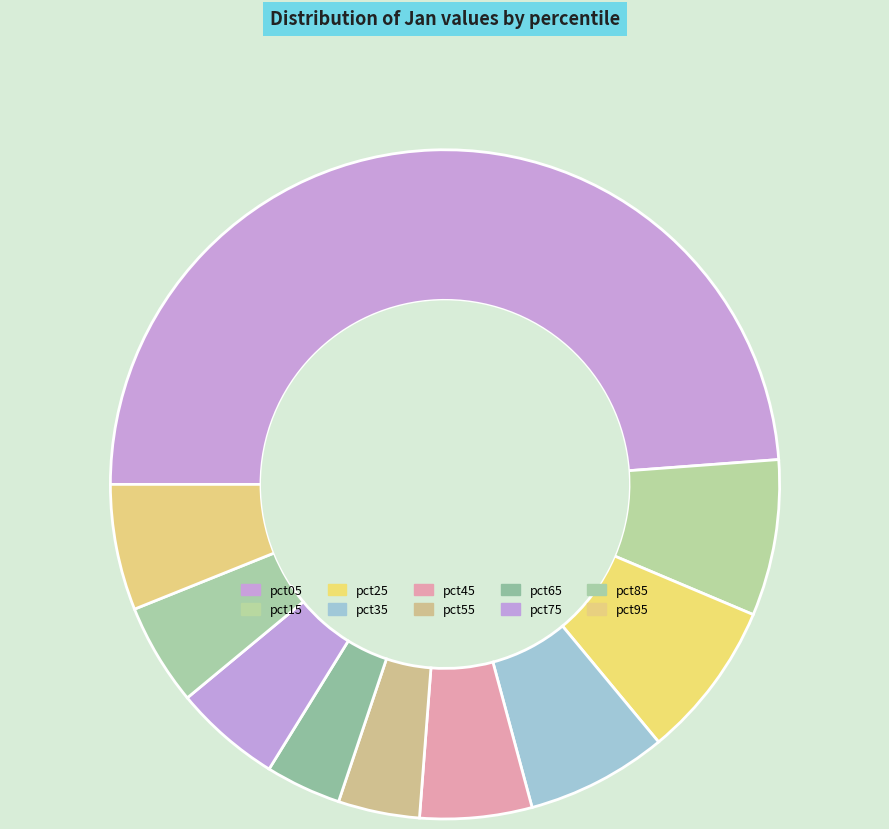

To the nearest percent, what percentage of the pie is pct85?

5%